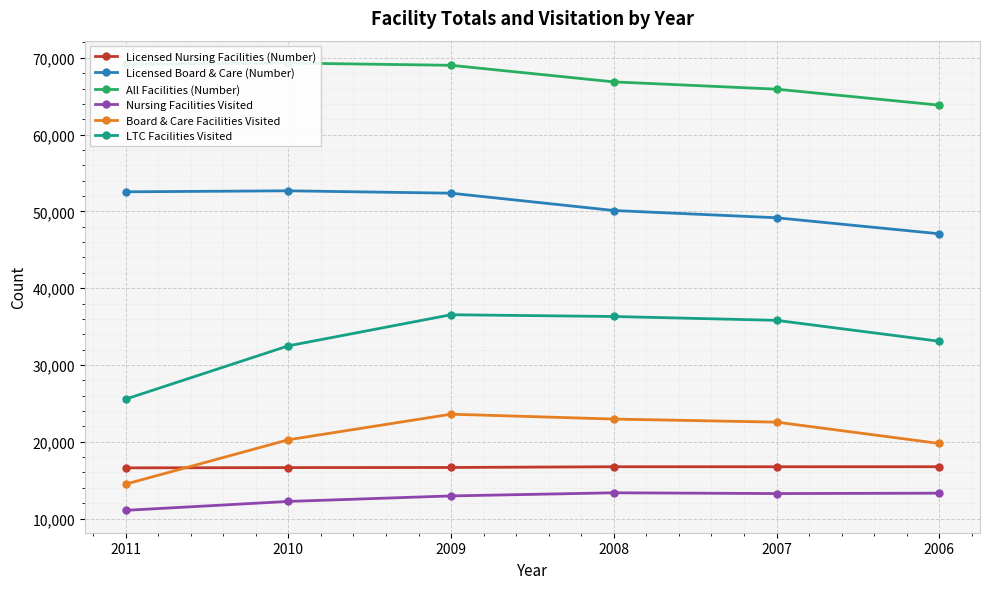

How many values in the Licensed Board & Care (Number) series exceed 52371?

2